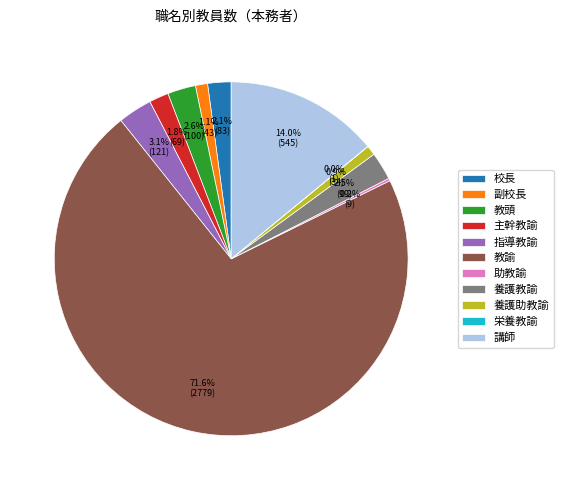

Does any single category account for the majority?

Yes